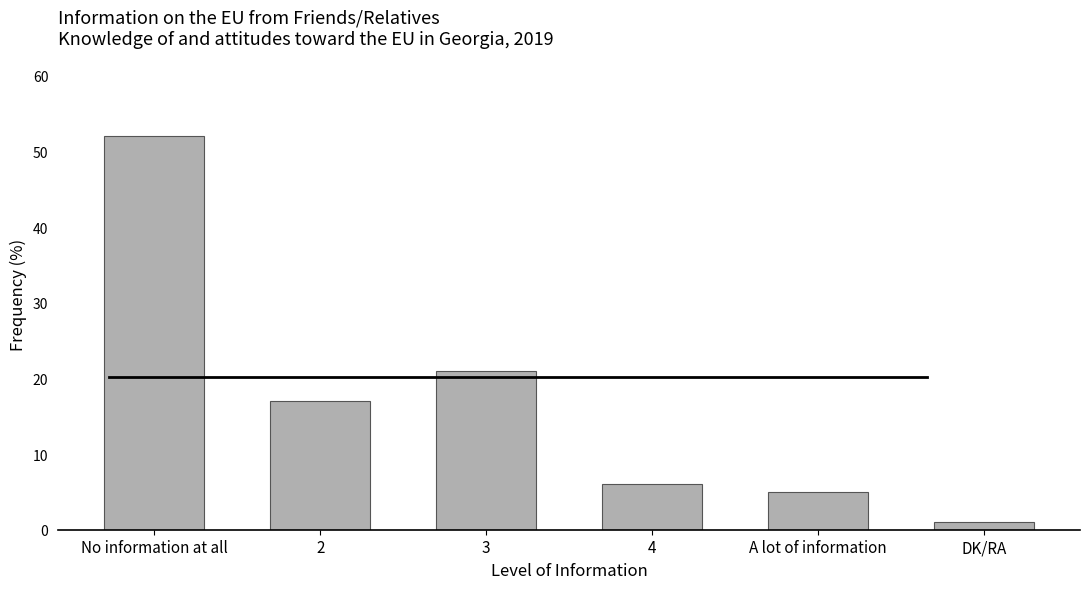

At which label does the data first exceed 17?

No information at all